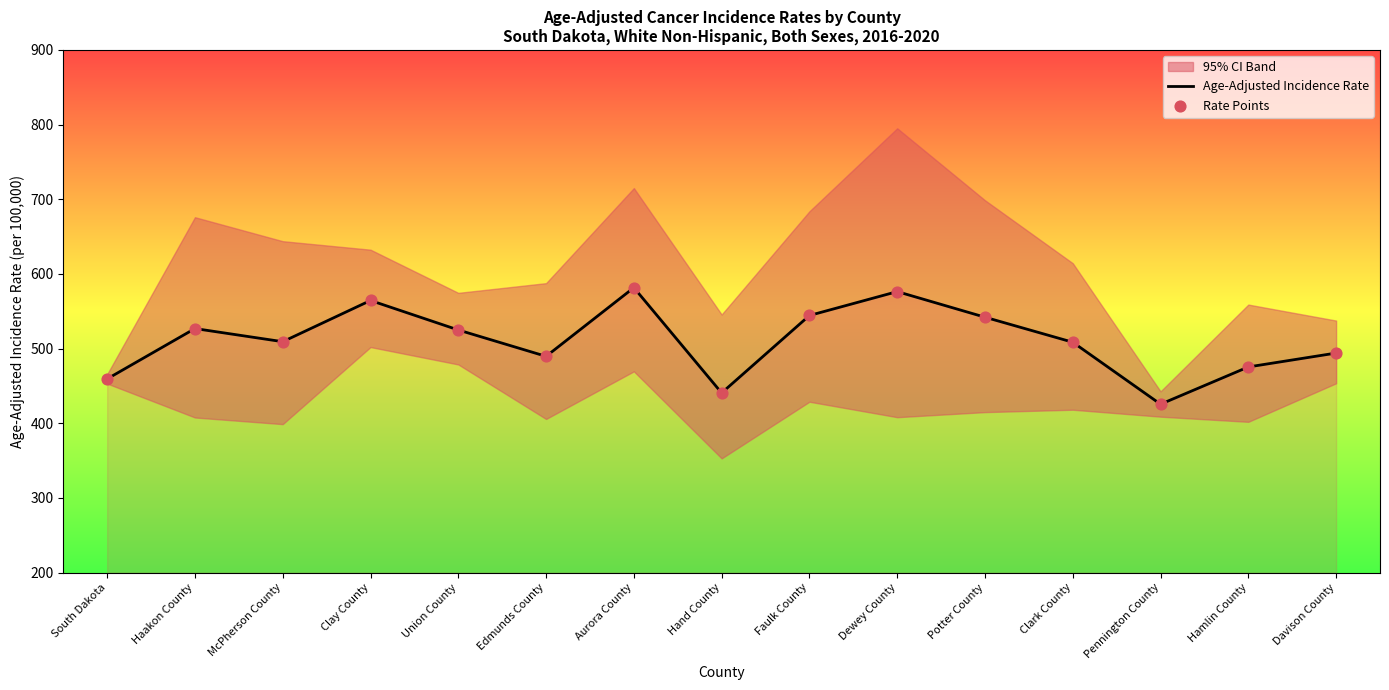

Read the Age-Adjusted Incidence Rate value at South Dakota.

459.5